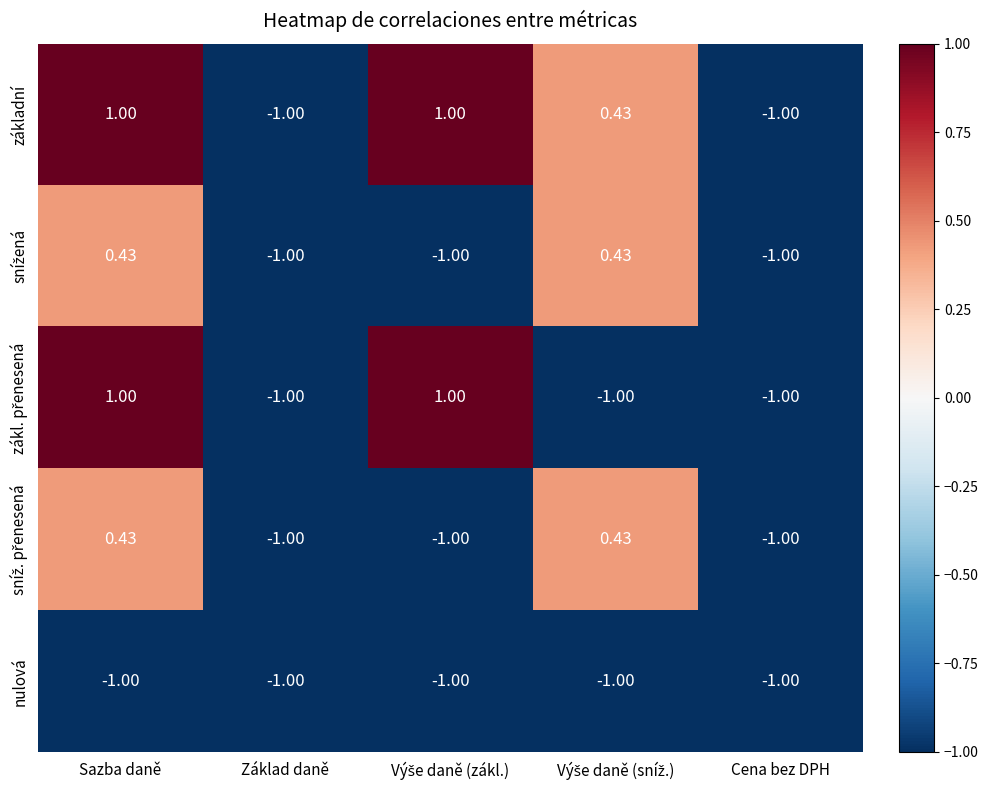

At which category is the sum across all series the highest?

Sazba daně